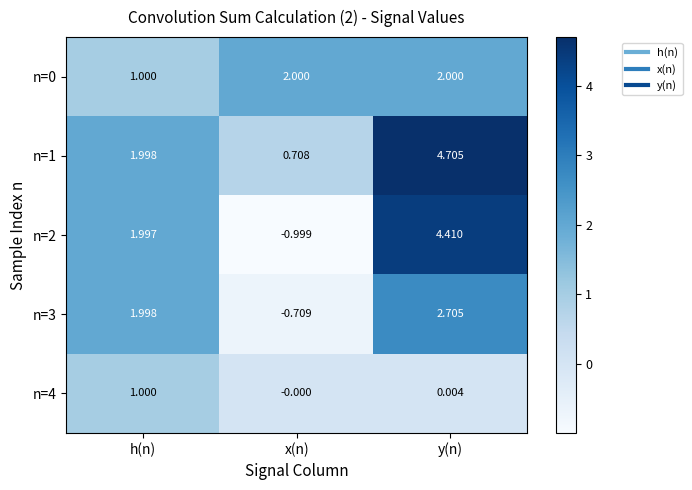

At which category is the sum across all series the highest?

y(n)